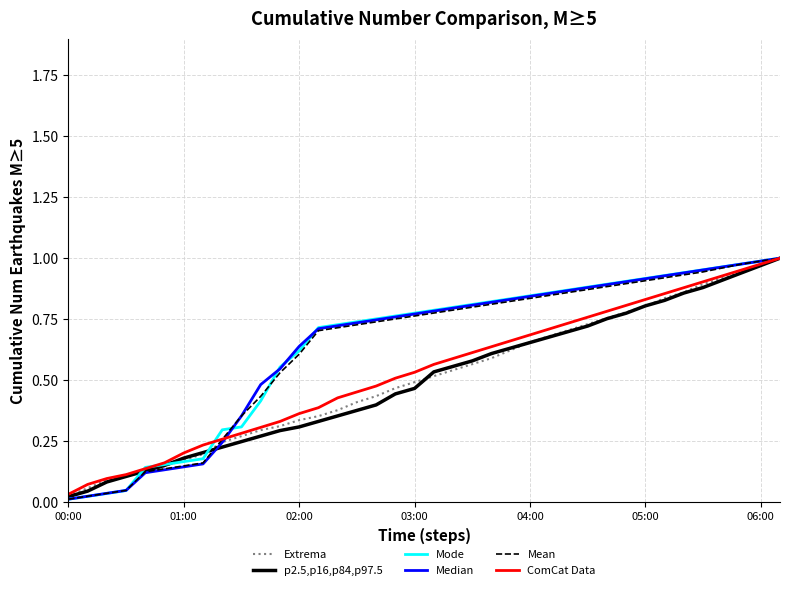

What is the value of the Median point at the 9th from the left?

0.2